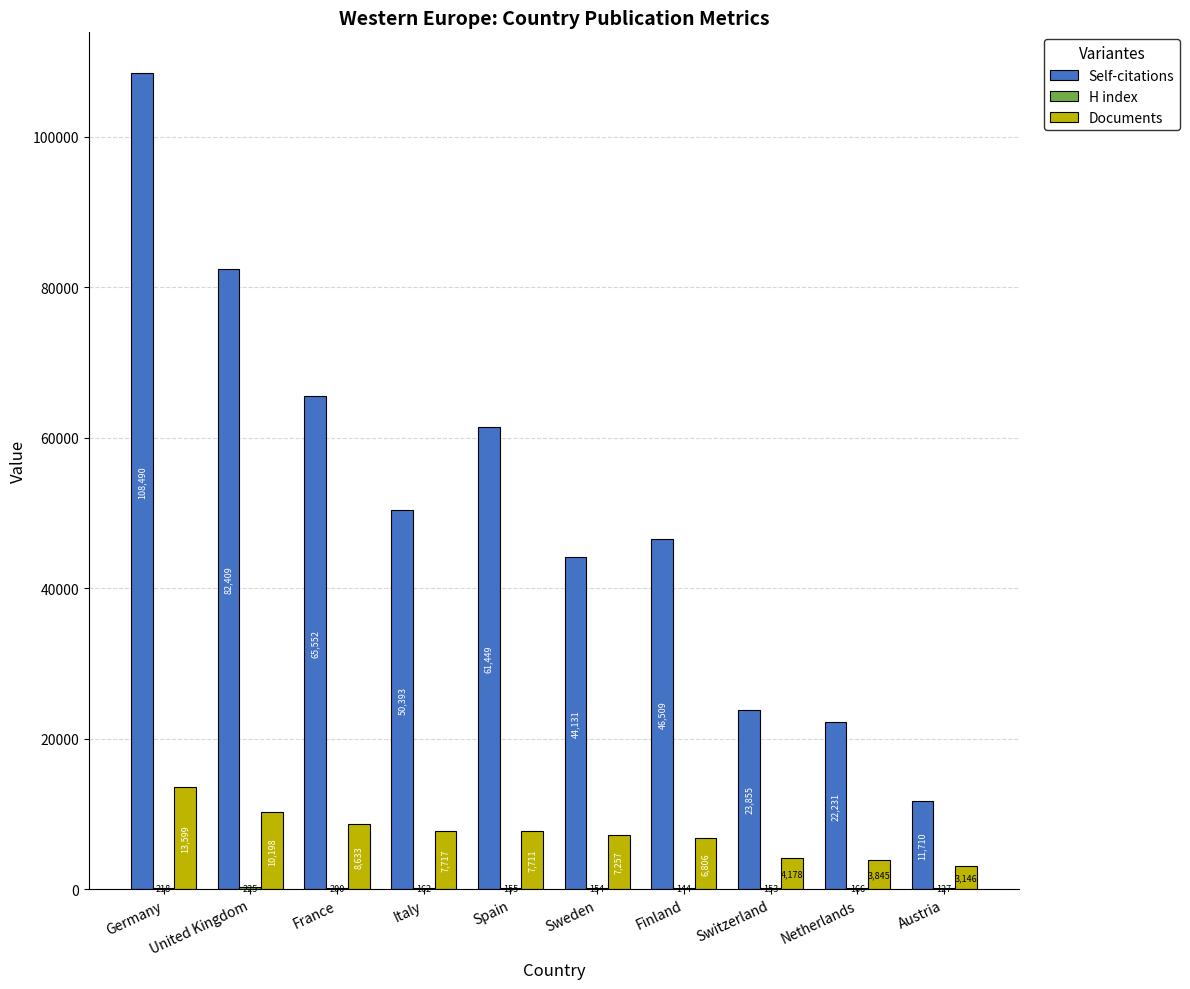

True or false: Self-citations has a value of 46509 at Finland.

True